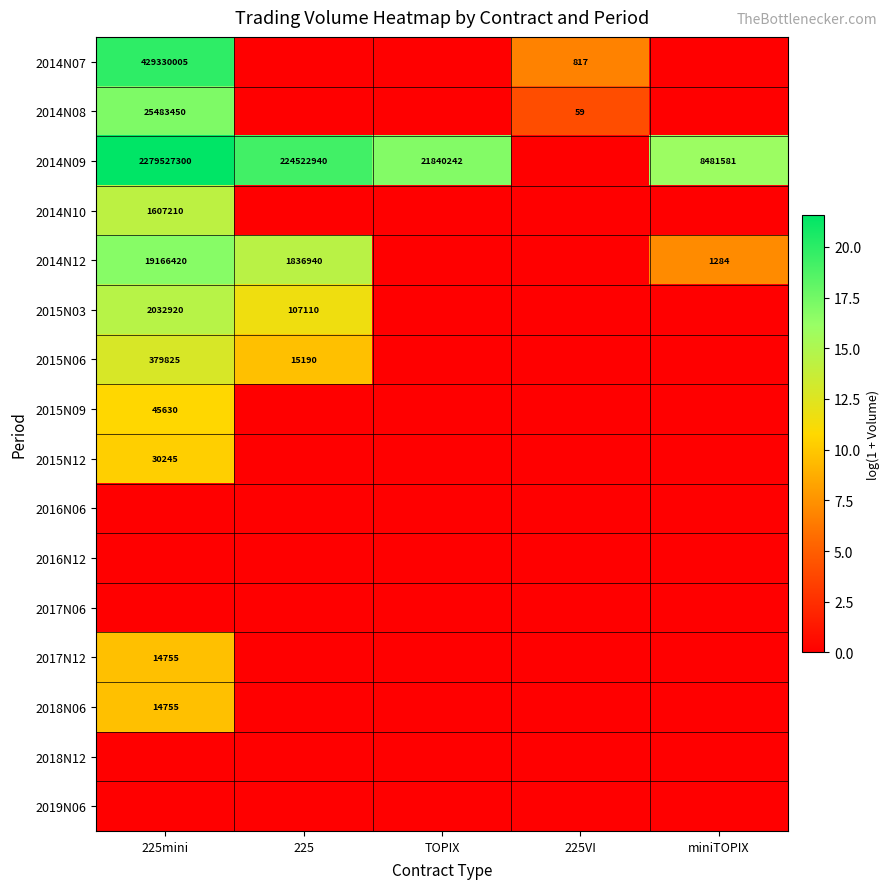

Between 225VI and TOPIX, which is larger?

225VI